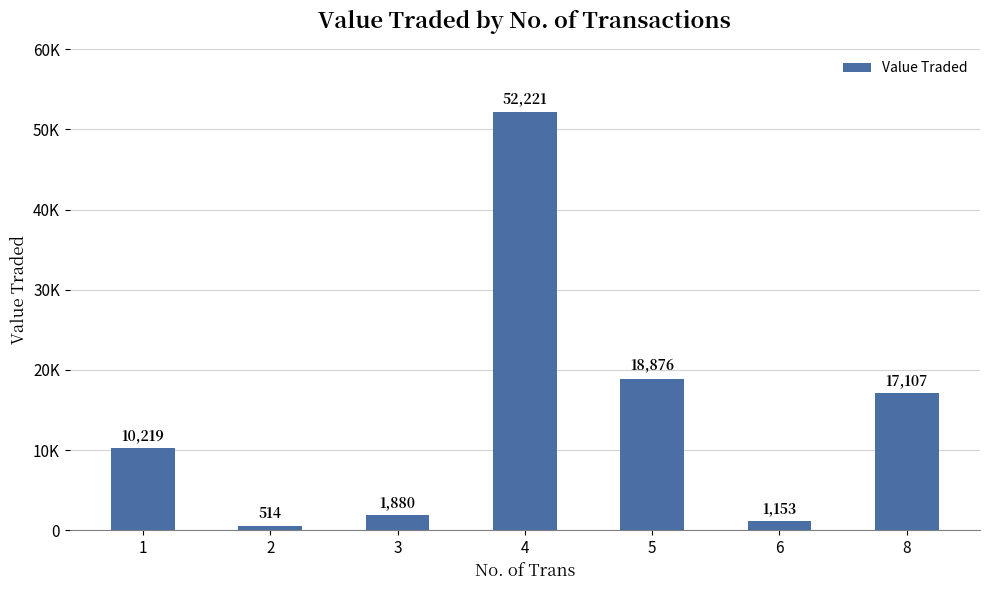

Are the bars horizontal?

No